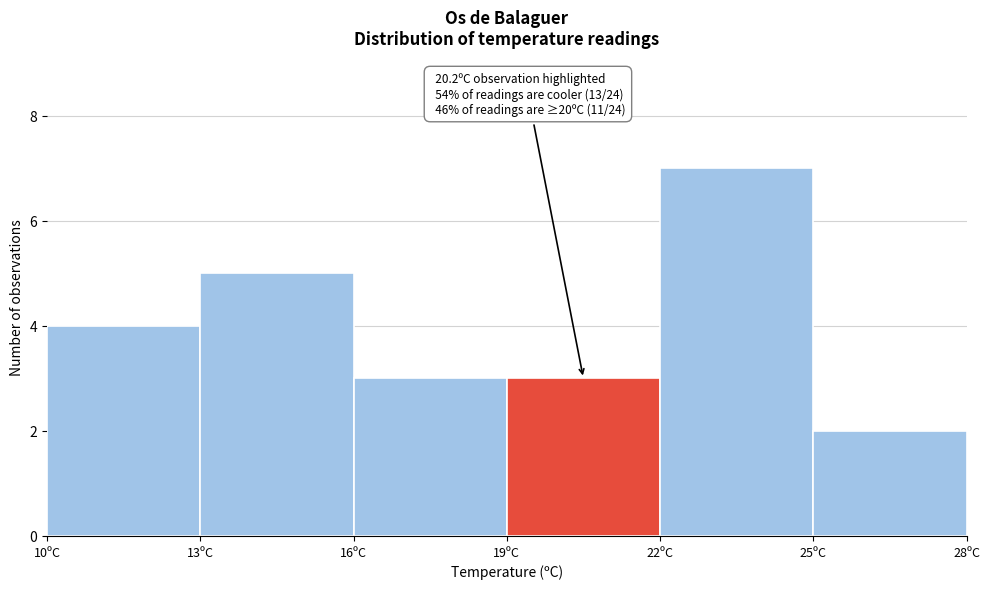

Over which range of the x-axis is the bar tallest?

22 to 25